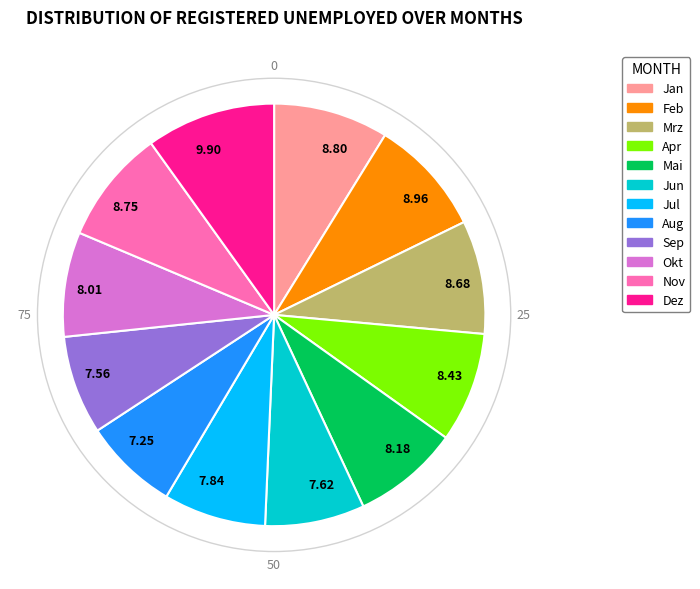

Is the sum of 9.90 and 8.75 greater than half?

No